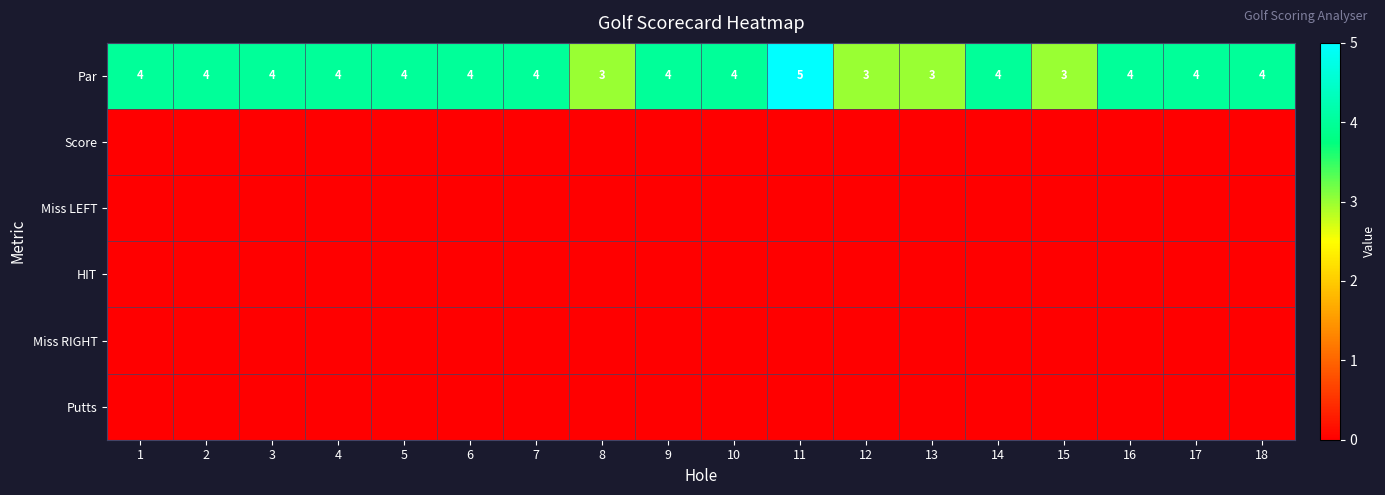

What is the approximate value of Par at 13?

3